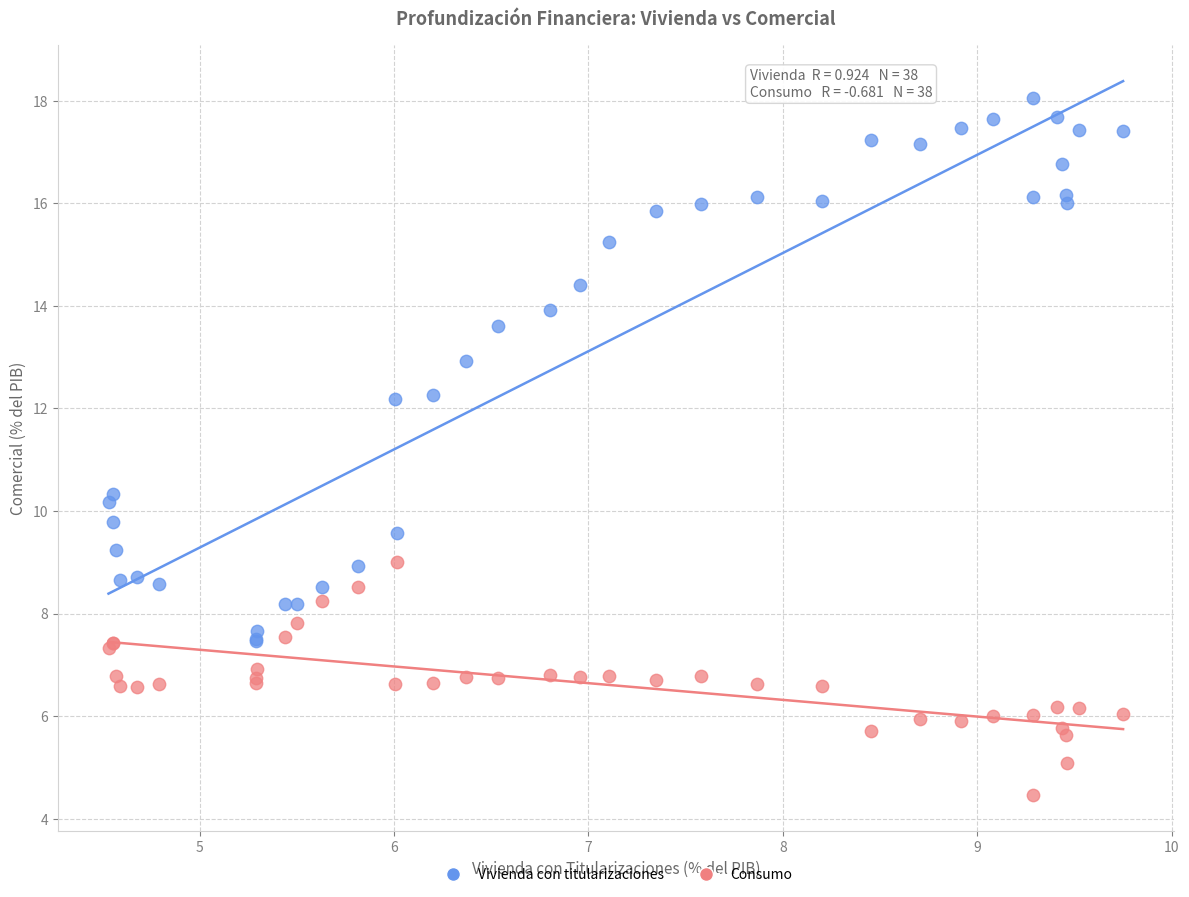

What are all the series names shown in the legend?

Vivienda con titularizaciones, Consumo